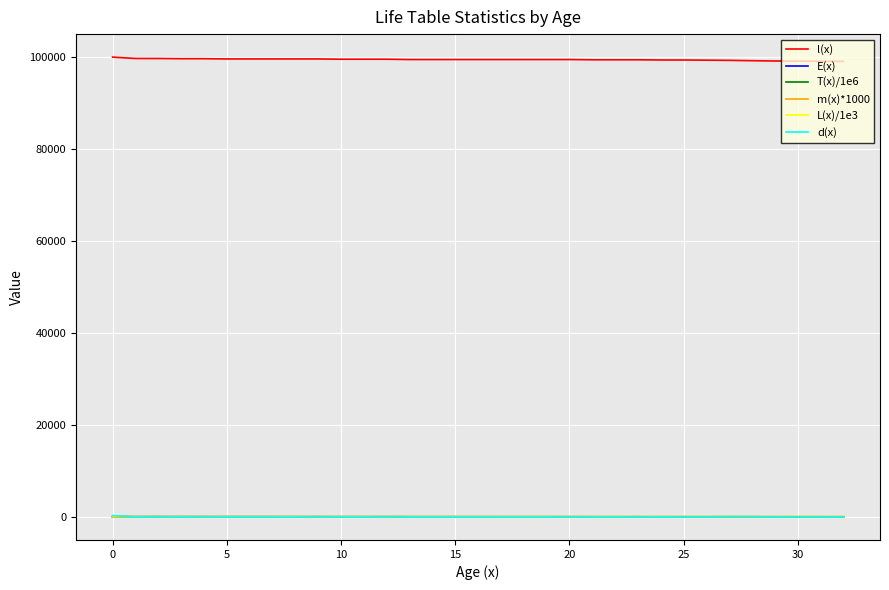

What is the minimum value for l(x)?

99066.1